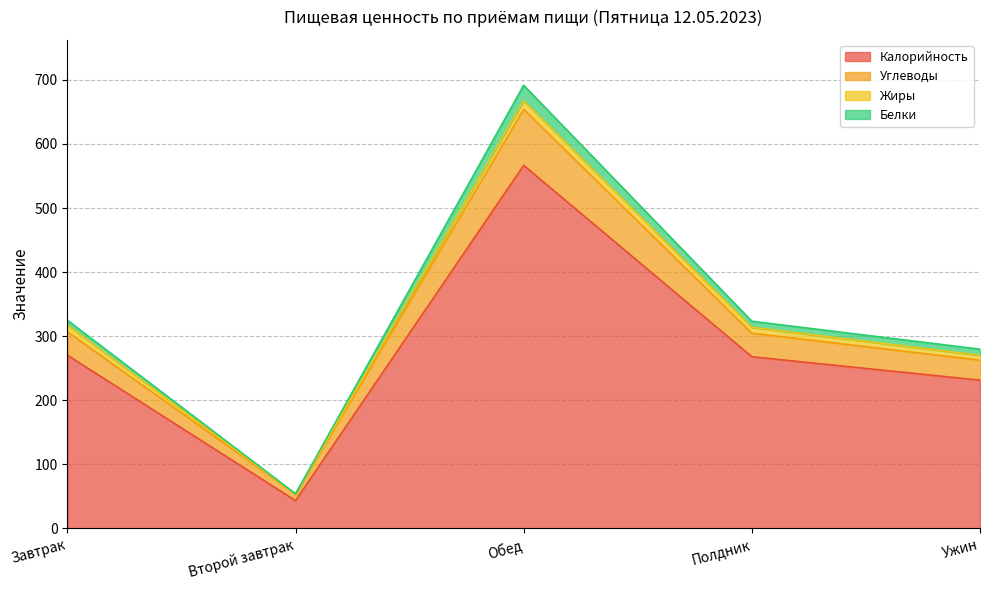

True or false: Калорийность has more than 1 points higher than both neighbors.

False